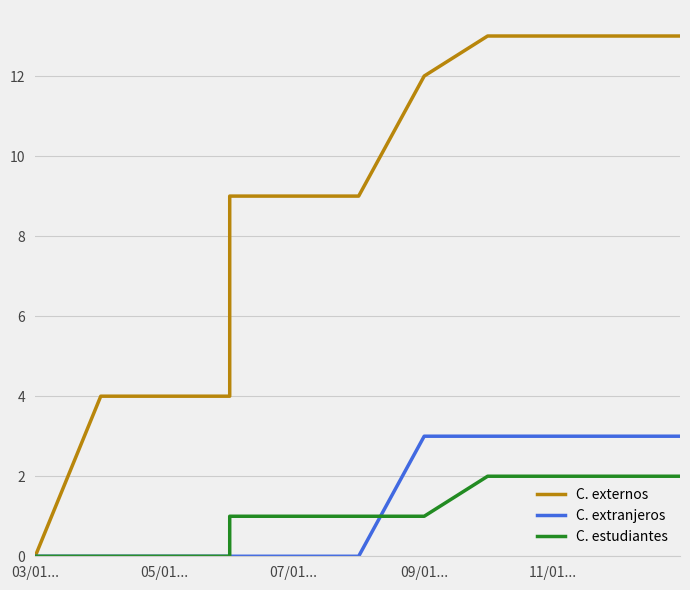

How many values in the C. externos series exceed 9?

3